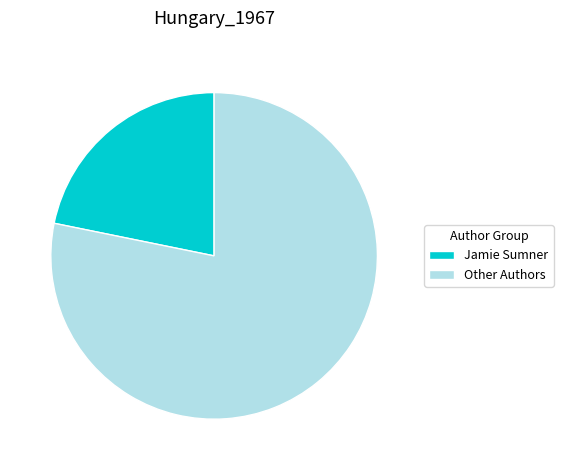

What is the ratio of the value at Other Authors to the value at Jamie Sumner?

3.6